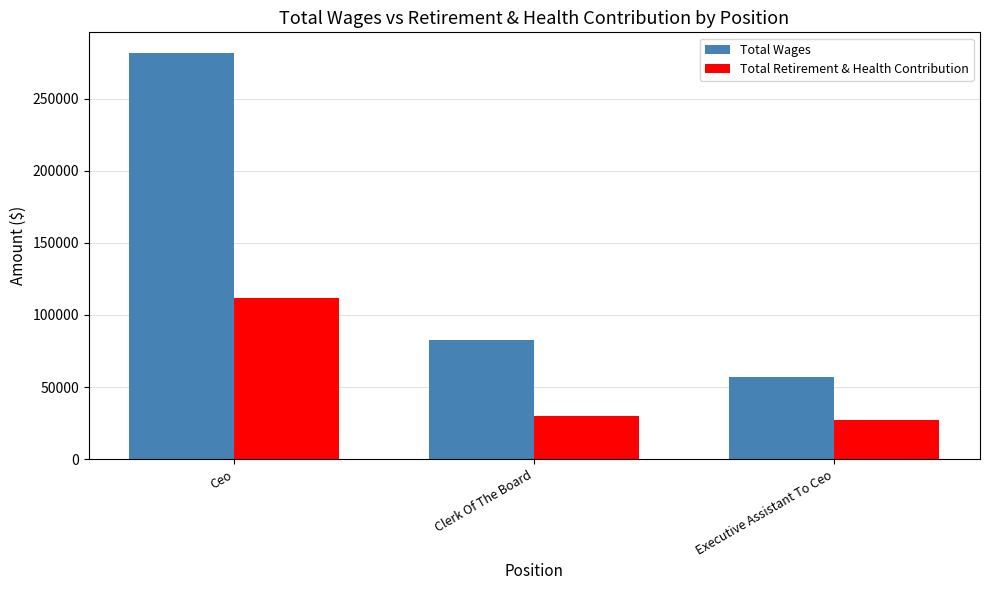

What is the value of the Total Retirement & Health Contribution bar at the 3rd from the left?

27401